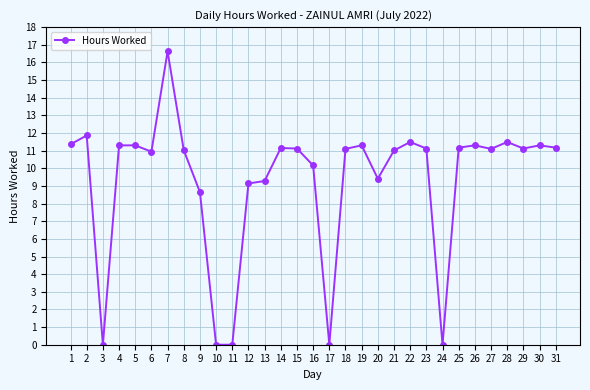

Which category has the highest value across all series?

7